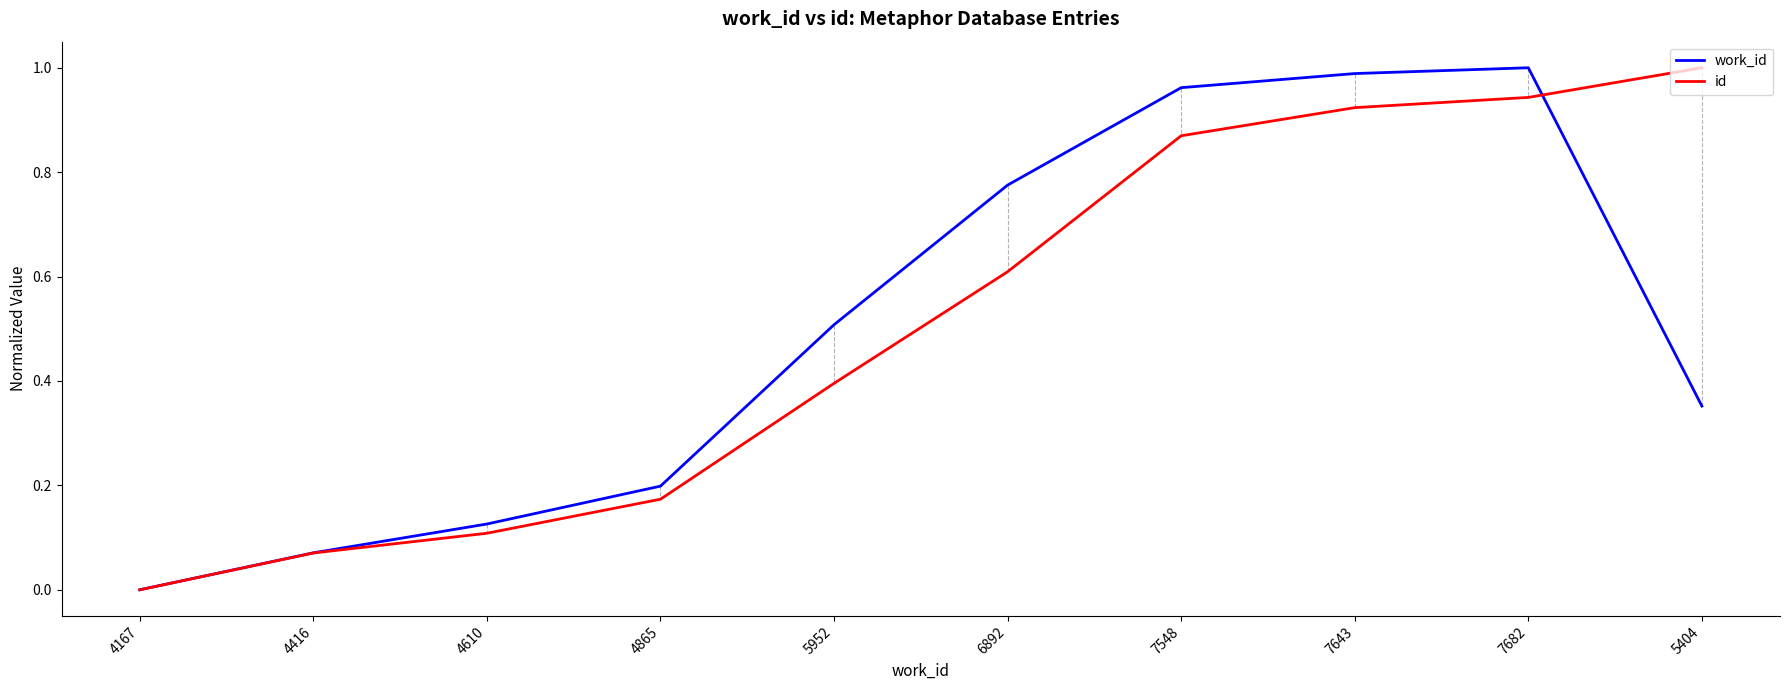

What position from the left is 7682?

9